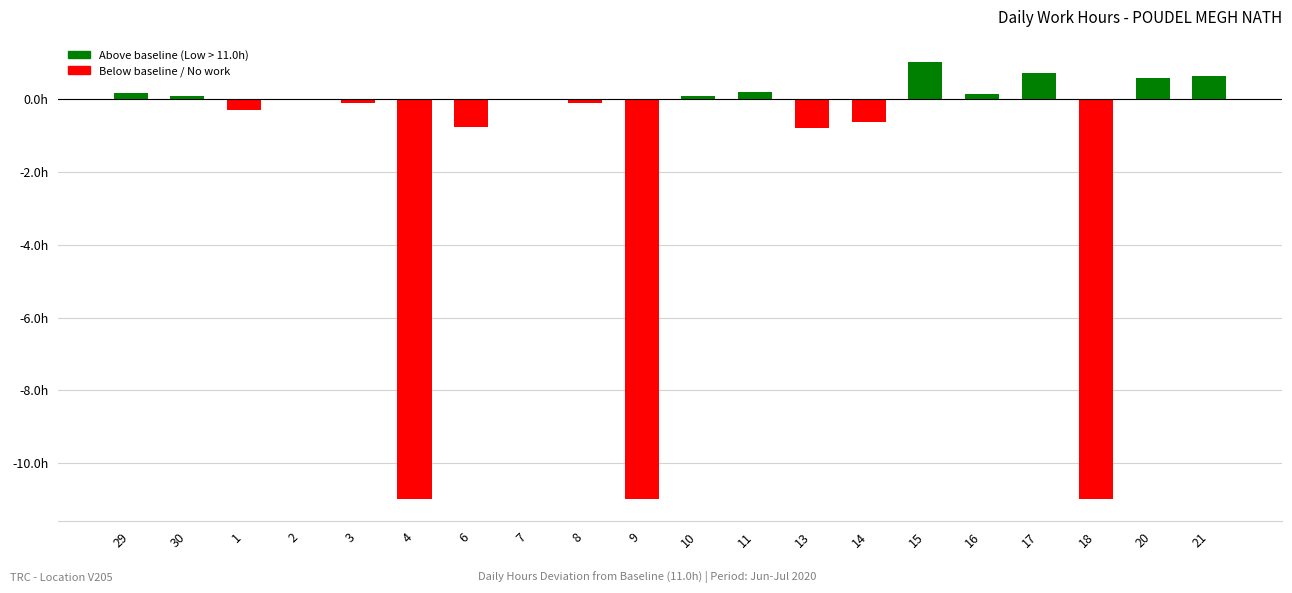

Reading left to right, list all the values displayed in this chart.

0.2	0.1	-0.3	-0.0	-0.1	-11.0	-0.8	0.0	-0.1	-11.0	0.1	0.2	-0.8	-0.6	1.0	0.2	0.7	-11.0	0.6	0.7